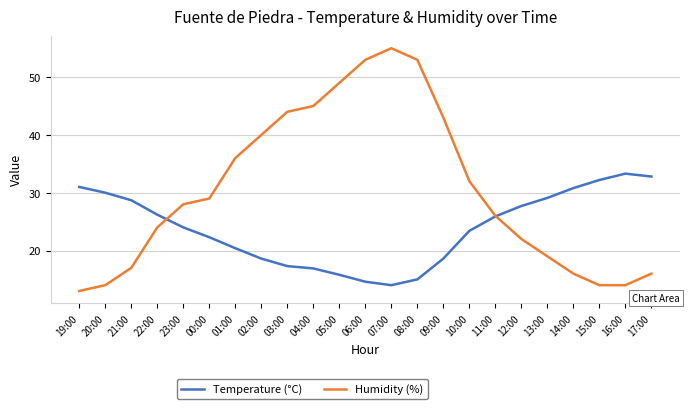

What position from the left is 12:00?

18